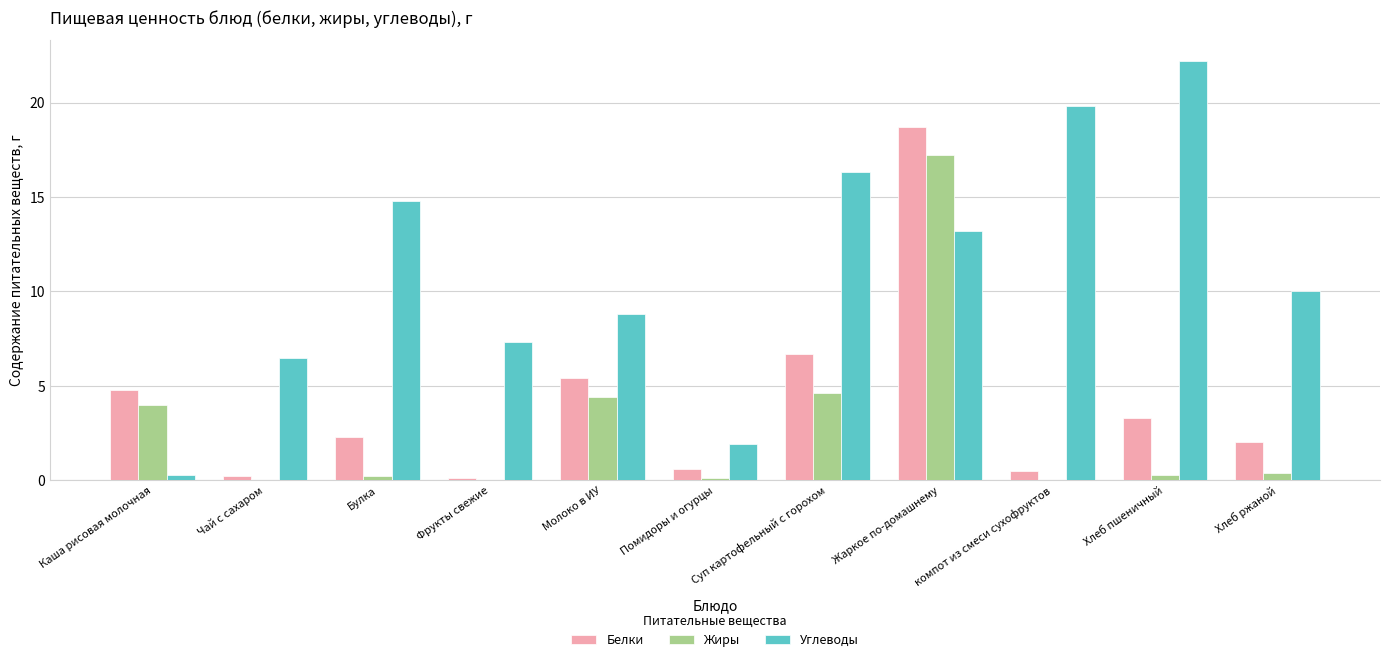

What is the maximum value for Белки?

18.7